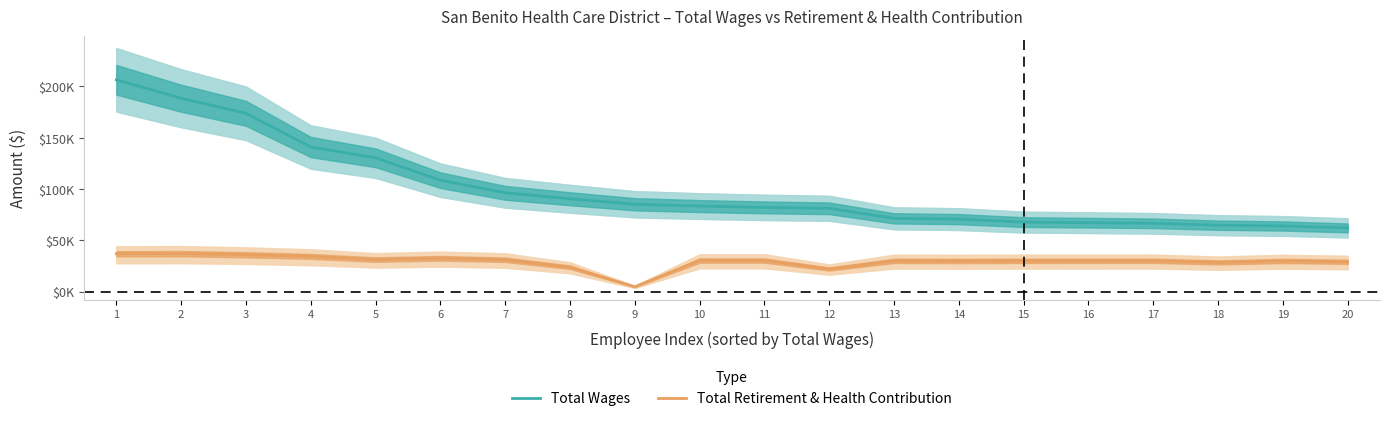

What are all the series names shown in the legend?

Total Wages, Total Retirement & Health Contribution